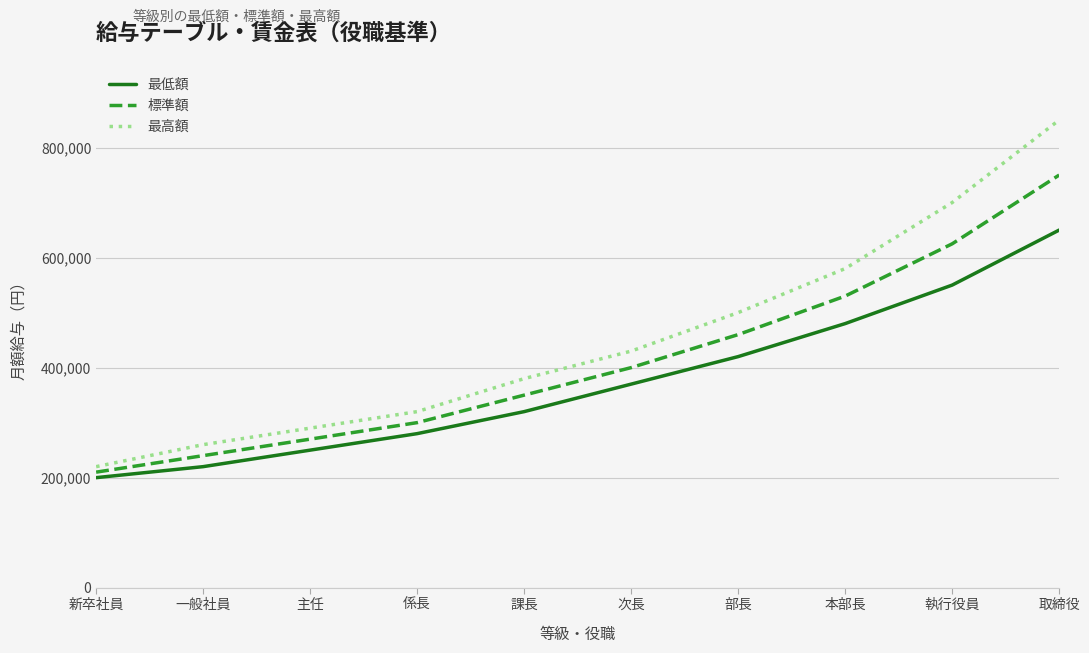

What position from the right is 主任?

8